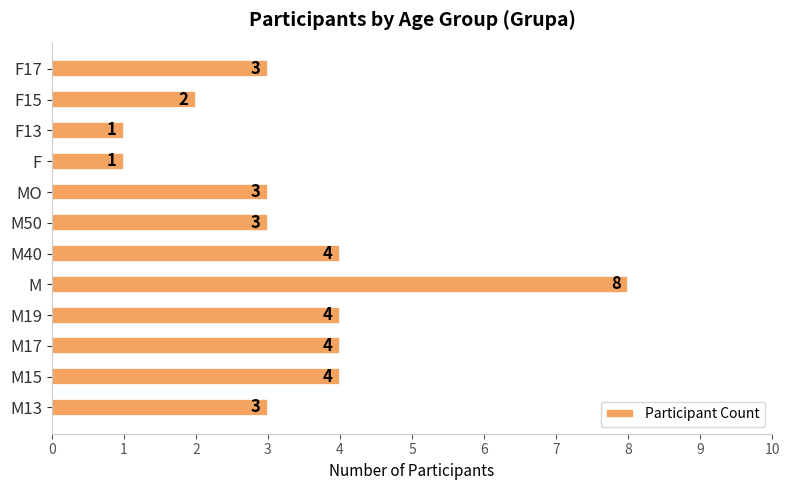

Which has a higher value, M50 or F13?

M50